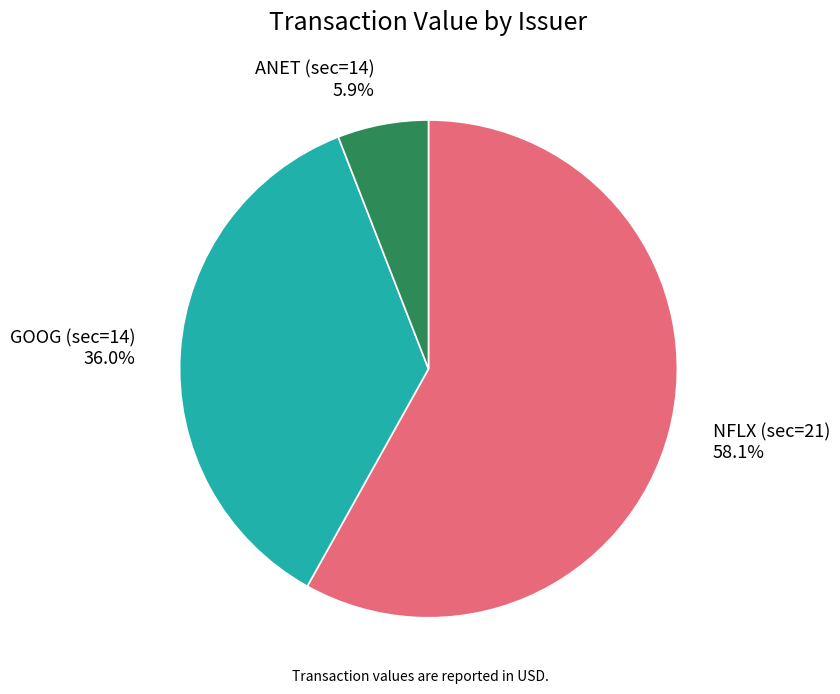

Which has a higher value, ANET (sec=14) or GOOG (sec=14)?

GOOG (sec=14)